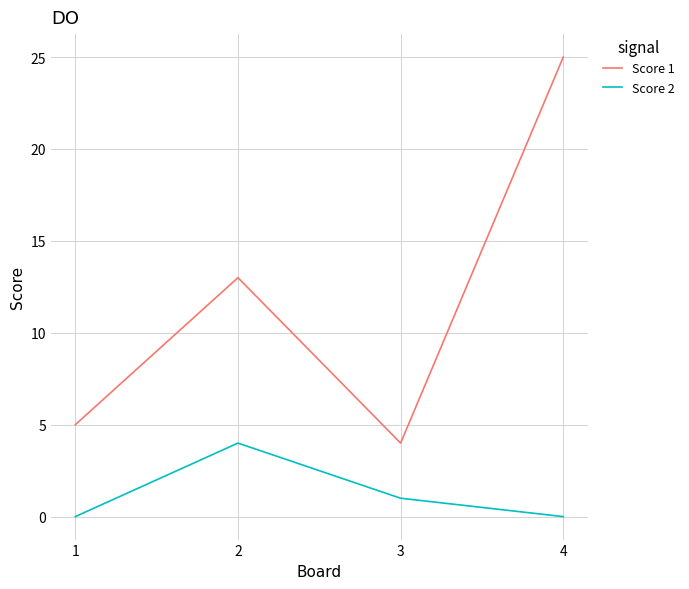

What is the approximate value of Score 2 at 2?

4